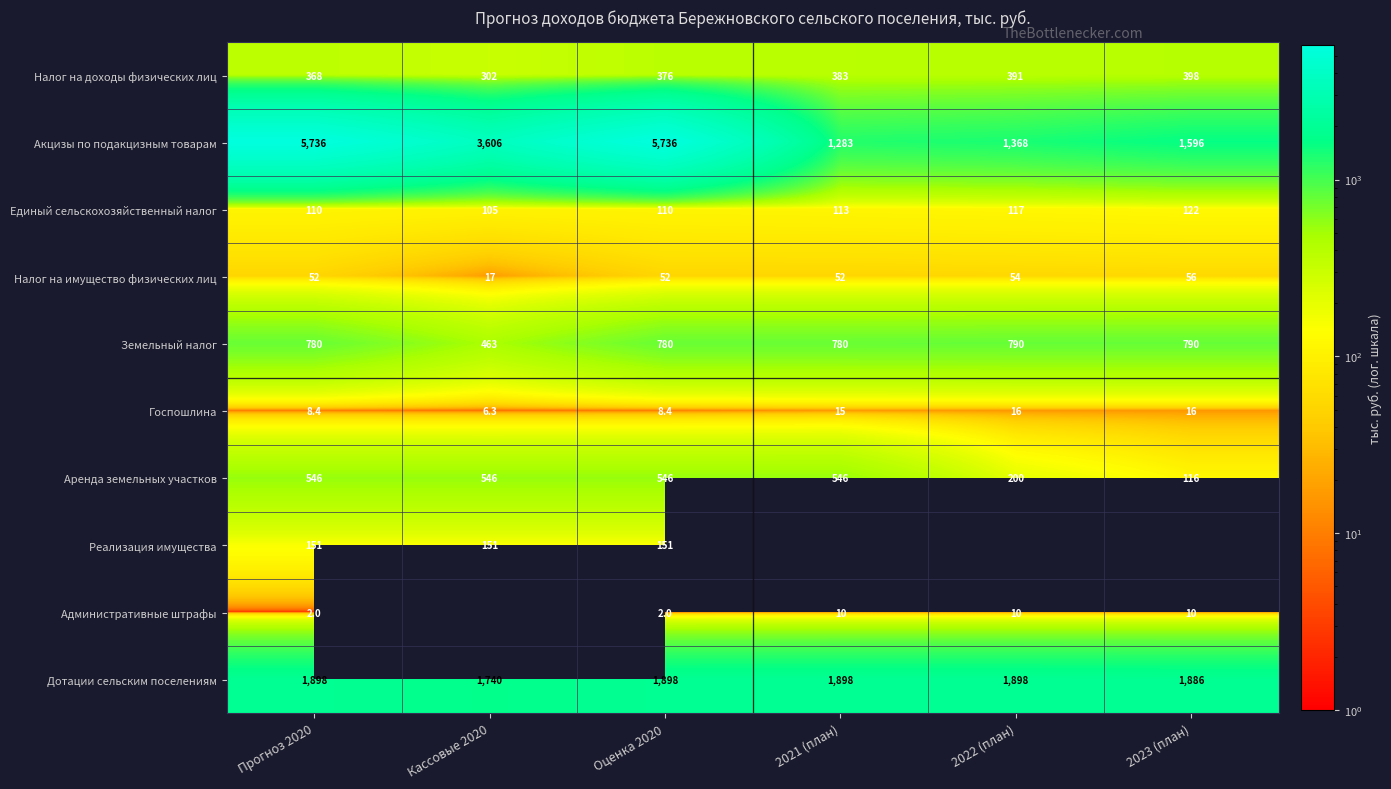

Which category has the lowest value in the Аренда земельных участков series?

2023 (план)